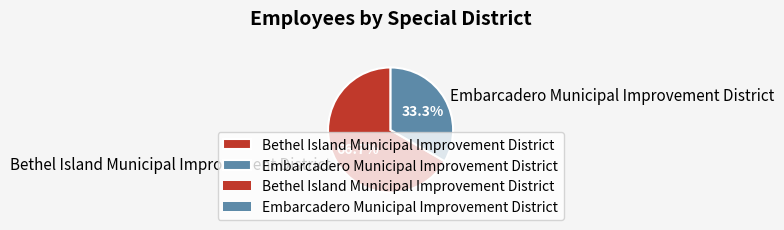

Count the number of slices in the pie.

2